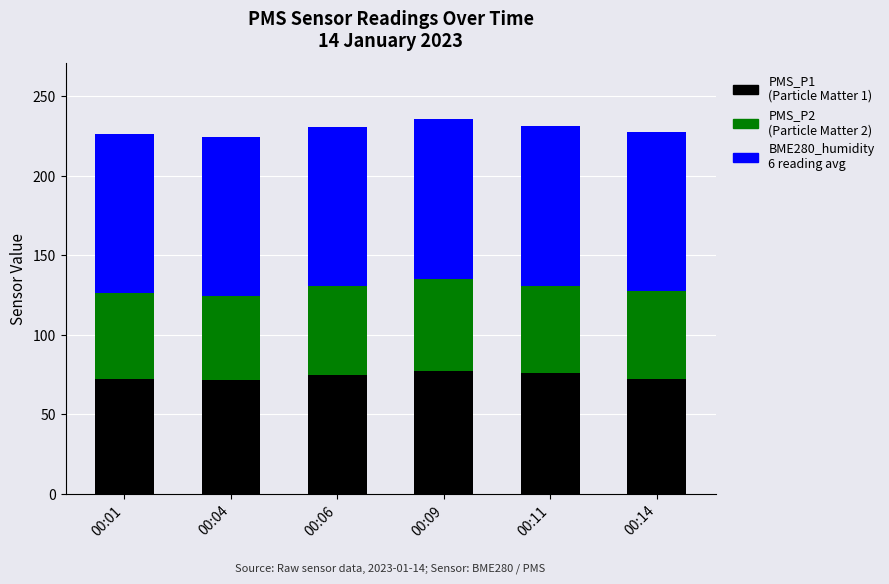

What is the total value across all series at 00:09?

235.3